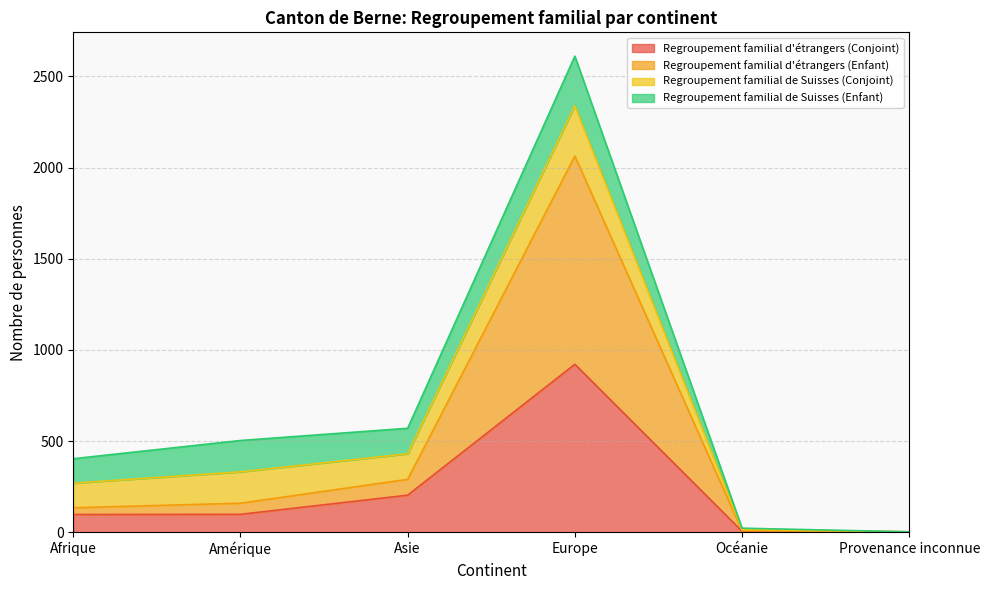

The Regroupement familial d'étrangers (Enfant) series shows 2063 at Europe. True or false?

True